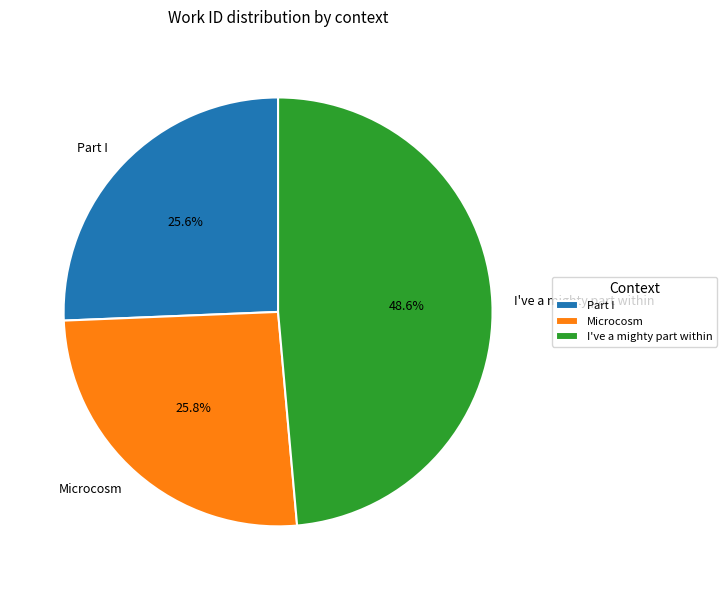

Does any single category account for the majority?

No